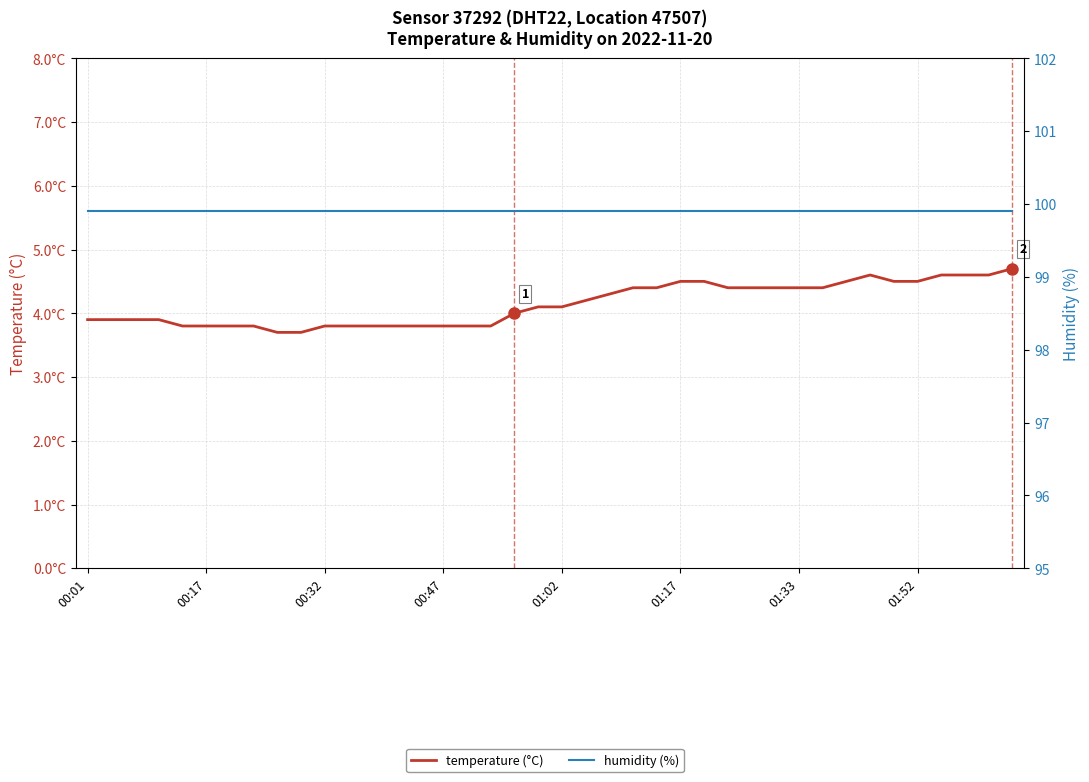

True or false: humidity (%) has more than 1 interior local peaks.

False